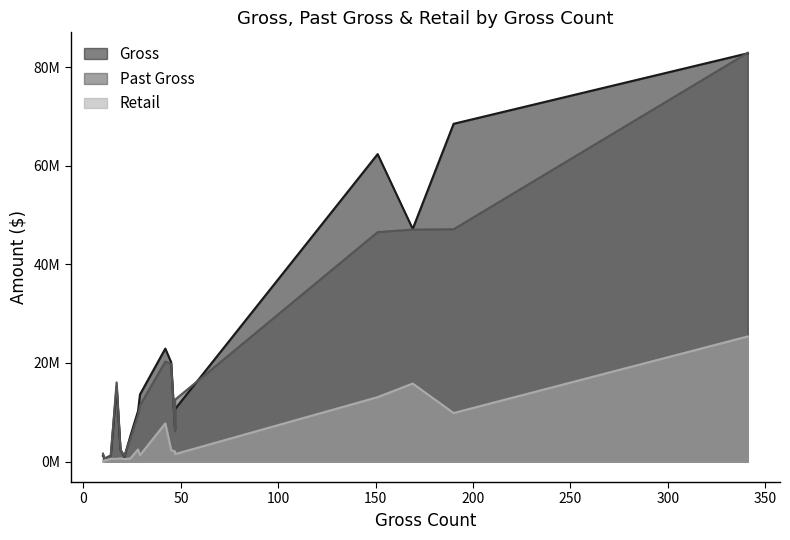

How many lines are shown in the chart?

3